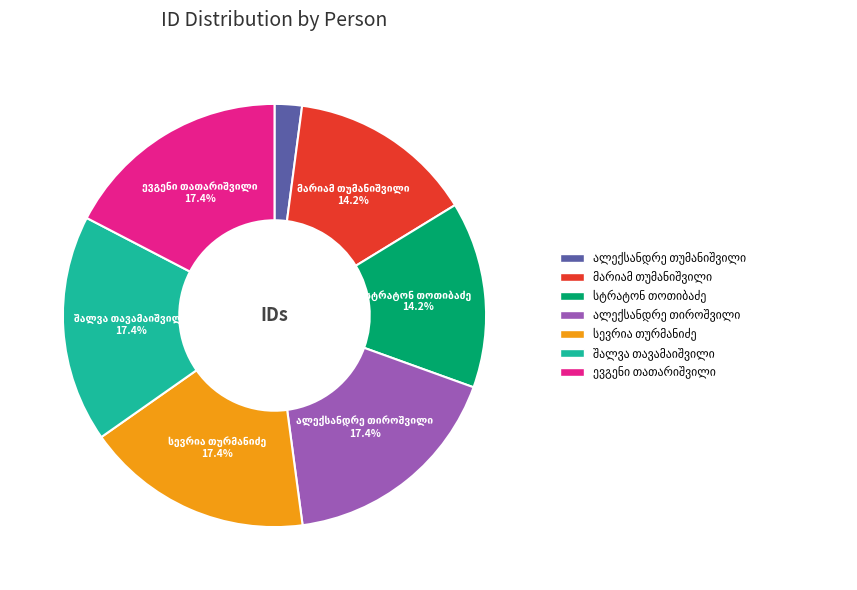

To the nearest percent, what is the difference between the largest and smallest slice percentages?

15%